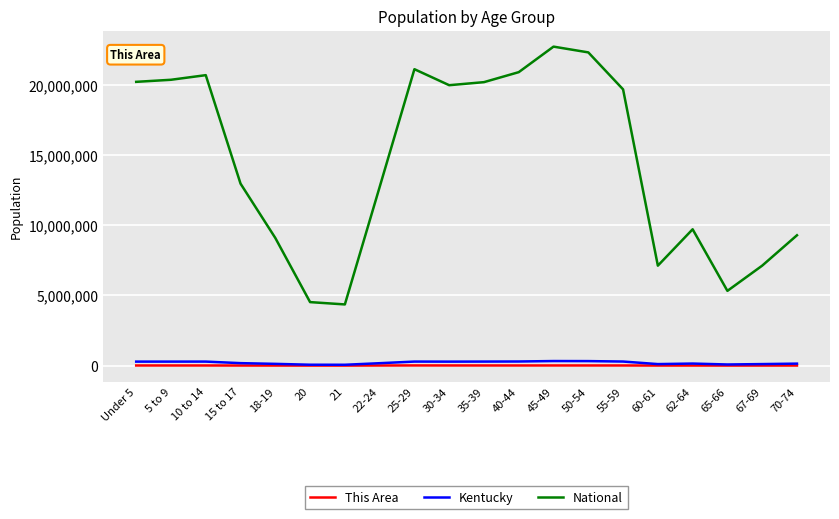

Which series changed the most between 15 to 17 and 55-59?

National